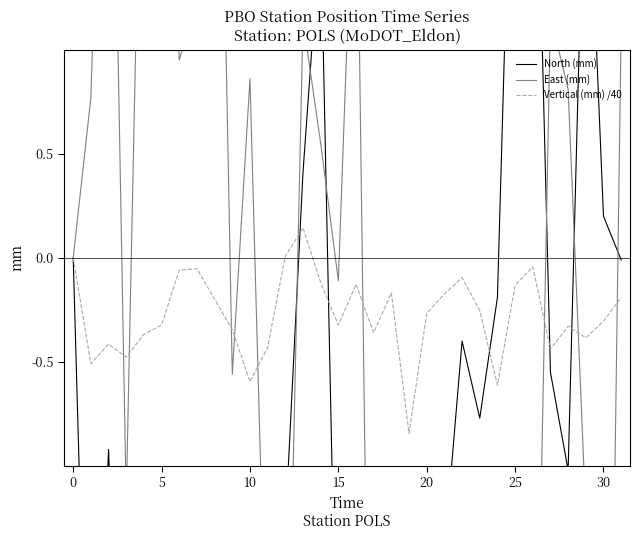

Is it true that North (mm) equals -2.6 at 7?

True